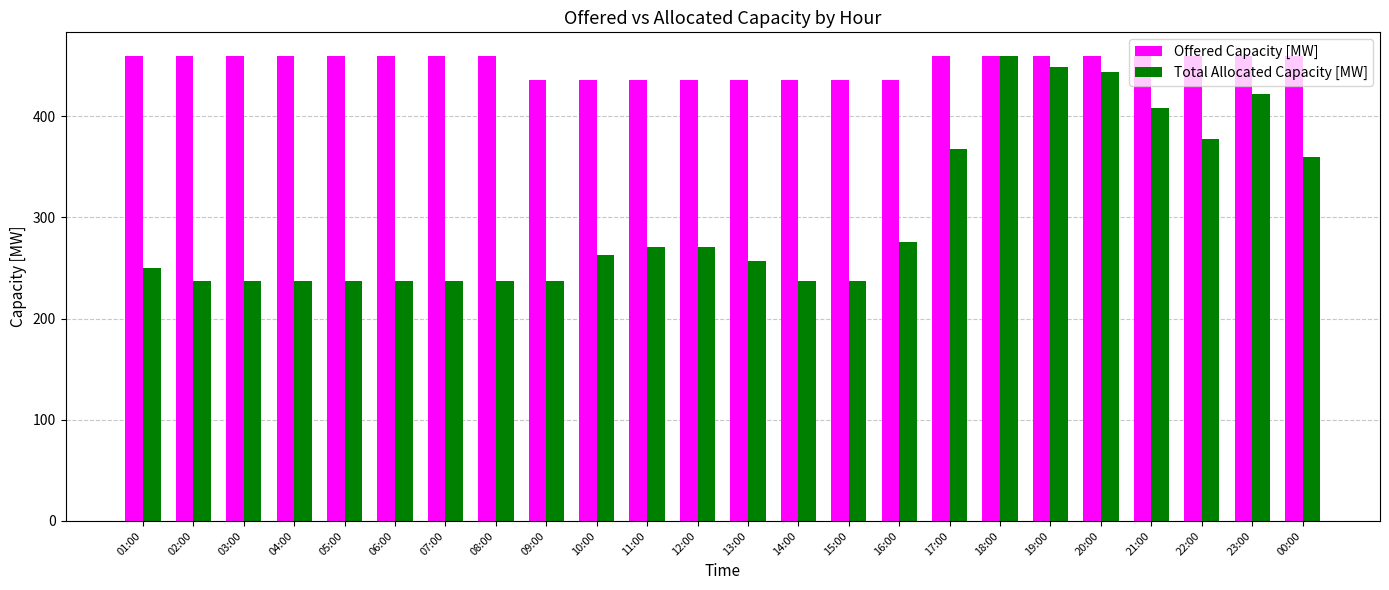

Reading left to right, list all the values displayed in this chart.

Offered Capacity [MW]: 460	460	460	460	460	460	460	460	436	436	436	436	436	436	436	436	460	460	460	460	460	460	460	460
Total Allocated Capacity [MW]: 250	237	237	237	237	237	237	237	237	263	271	271	257	237	237	276	368	460	449	444	408	378	422	360